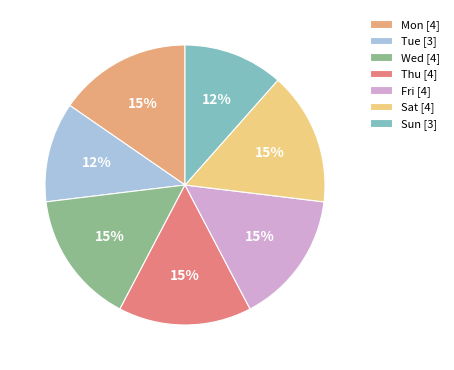

What percentage is the Thu slice, to the nearest percent?

15%